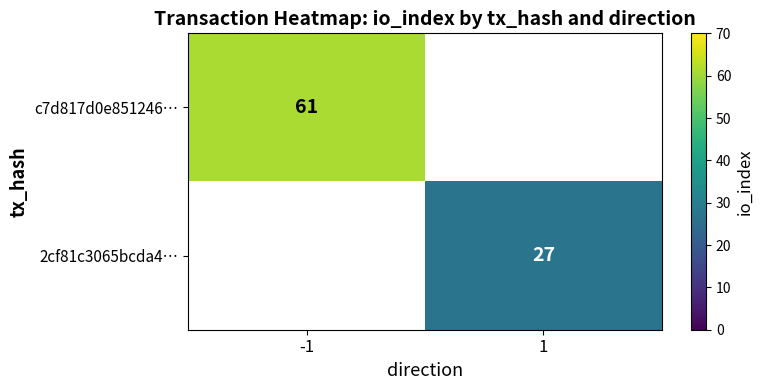

Which has a higher value, -1 or 1?

1